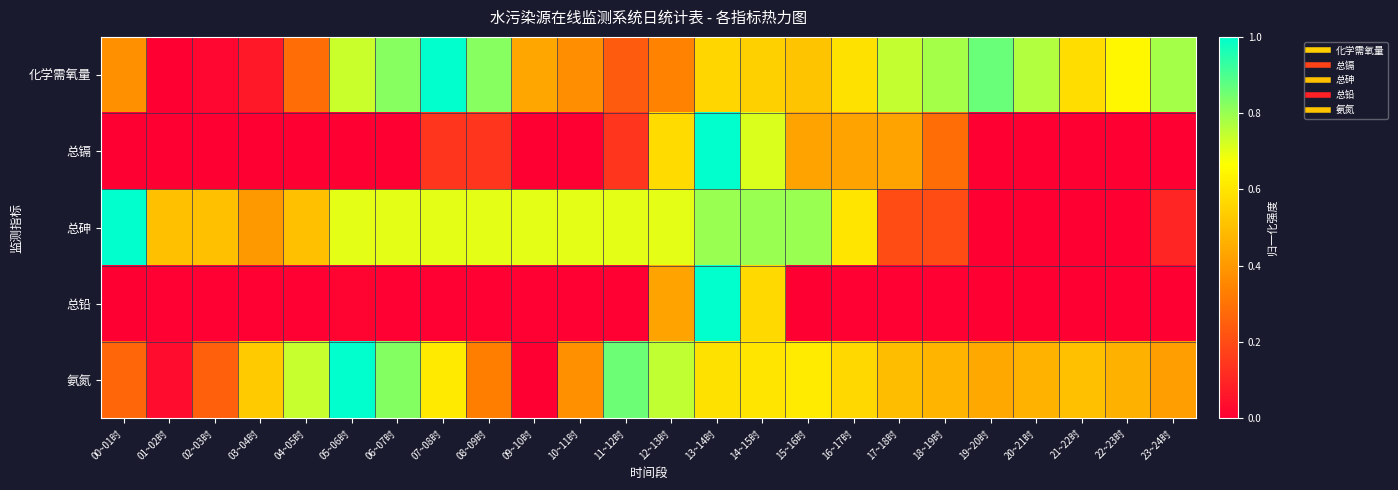

Reading left to right, transcribe all the data shown in this chart.

化学需氧量: 00~01时=0.4	01~02时=0.0	02~03时=0.0	03~04时=0.1	04~05时=0.3	05~06时=0.7	06~07时=0.8	07~08时=1.0	08~09时=0.8	09~10时=0.4	10~11时=0.4	11~12时=0.2	12~13时=0.3	13~14时=0.6	14~15时=0.5	15~16时=0.5	16~17时=0.6	17~18时=0.7	18~19时=0.8	19~20时=0.9	20~21时=0.8	21~22时=0.6	22~23时=0.6	23~24时=0.8
总镉: 00~01时=0.0	01~02时=0.0	02~03时=0.0	03~04时=0.0	04~05时=0.0	05~06时=0.0	06~07时=0.0	07~08时=0.1	08~09时=0.1	09~10时=0.0	10~11时=0.0	11~12时=0.1	12~13时=0.6	13~14时=1.0	14~15时=0.7	15~16时=0.4	16~17时=0.4	17~18时=0.4	18~19时=0.3	19~20时=0.0	20~21时=0.0	21~22时=0.0	22~23时=0.0	23~24时=0.0
总砷: 00~01时=1.0	01~02时=0.5	02~03时=0.5	03~04时=0.4	04~05时=0.5	05~06时=0.7	06~07时=0.7	07~08时=0.7	08~09时=0.7	09~10时=0.7	10~11时=0.7	11~12时=0.7	12~13时=0.7	13~14时=0.8	14~15时=0.8	15~16时=0.8	16~17时=0.6	17~18时=0.2	18~19时=0.2	19~20时=0.0	20~21时=0.0	21~22时=0.0	22~23时=0.0	23~24时=0.1
总铅: 00~01时=0.0	01~02时=0.0	02~03时=0.0	03~04时=0.0	04~05时=0.0	05~06时=0.0	06~07时=0.0	07~08时=0.0	08~09时=0.0	09~10时=0.0	10~11时=0.0	11~12时=0.0	12~13时=0.4	13~14时=1.0	14~15时=0.6	15~16时=0.0	16~17时=0.0	17~18时=0.0	18~19时=0.0	19~20时=0.0	20~21时=0.0	21~22时=0.0	22~23时=0.0	23~24时=0.0
氨氮: 00~01时=0.3	01~02时=0.0	02~03时=0.3	03~04时=0.5	04~05时=0.7	05~06时=1.0	06~07时=0.8	07~08时=0.6	08~09时=0.3	09~10时=0.0	10~11时=0.4	11~12时=0.9	12~13时=0.7	13~14时=0.6	14~15时=0.6	15~16时=0.6	16~17时=0.6	17~18时=0.5	18~19时=0.5	19~20时=0.4	20~21时=0.5	21~22时=0.5	22~23时=0.5	23~24时=0.4